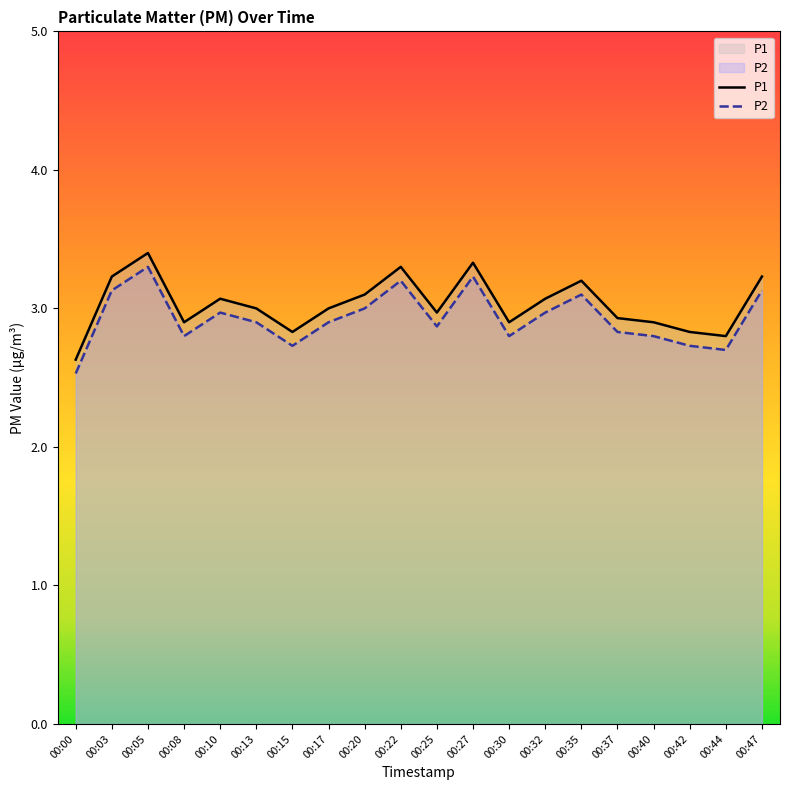

How many lines are shown in the chart?

2